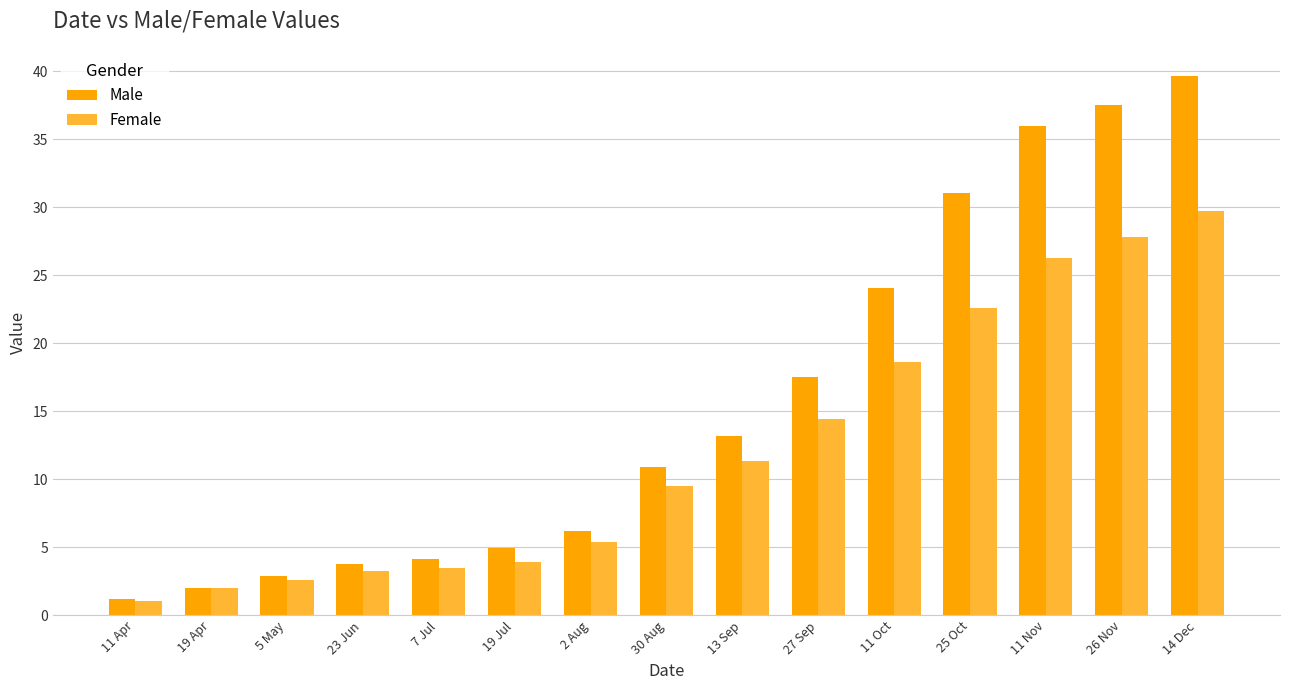

What is the label of the 13th bar from the left?

11 Nov